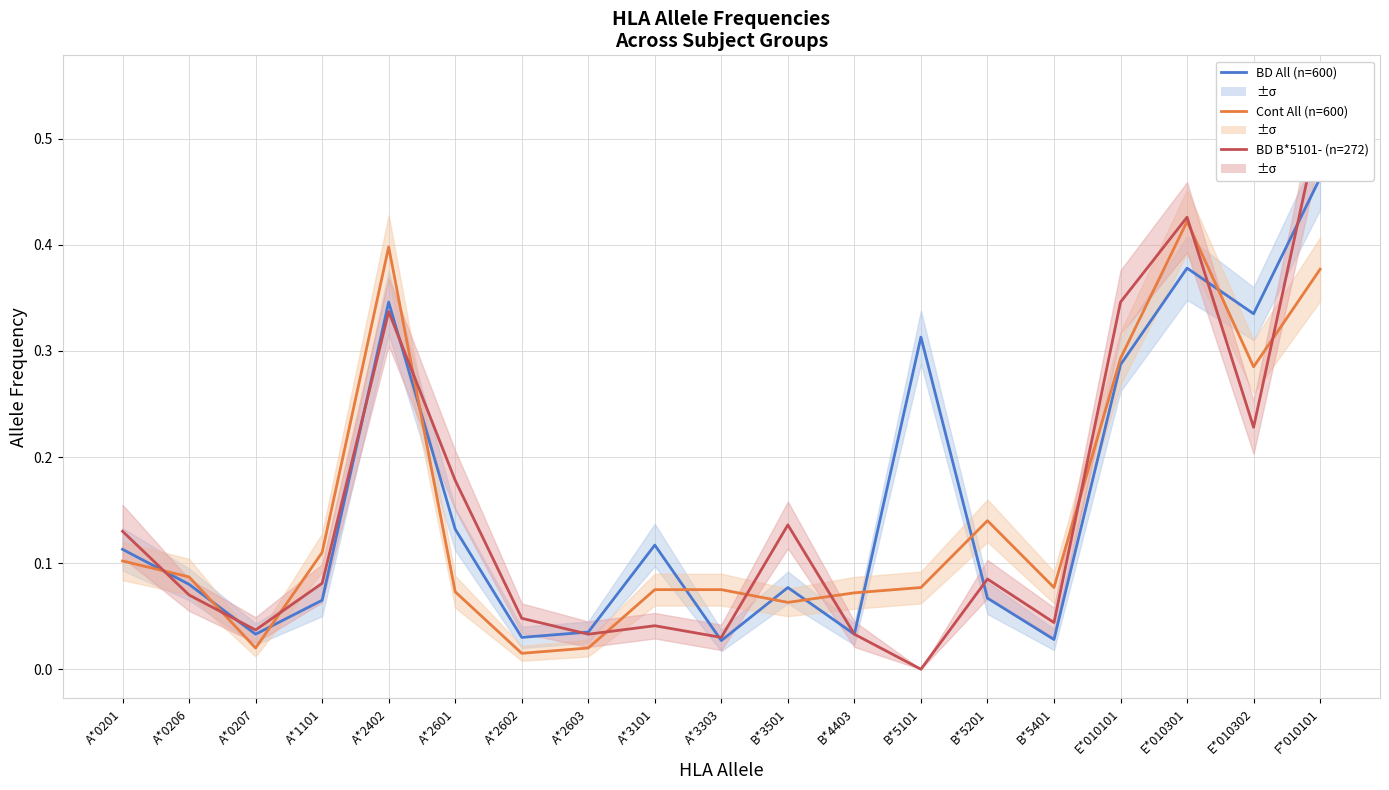

Which series has the largest total across all categories?

BD All (n=600)